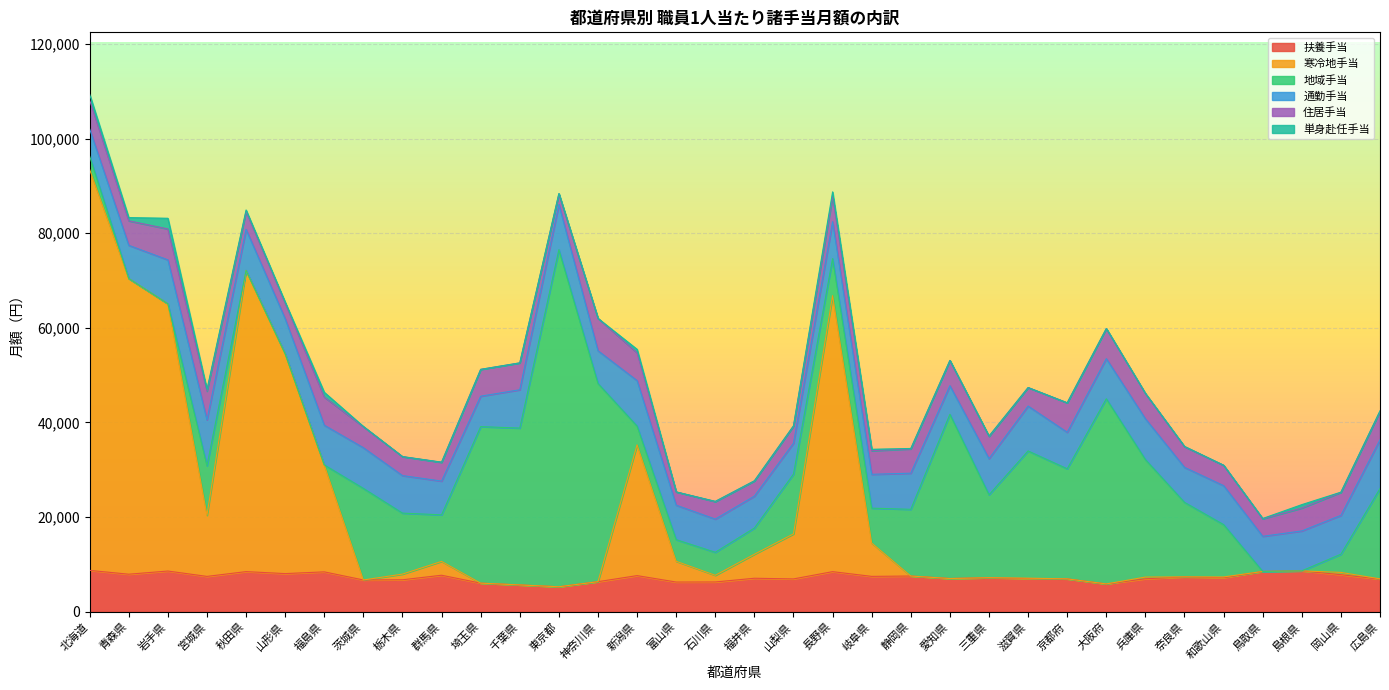

At which category does 地域手当 reach its first local valley?

岩手県